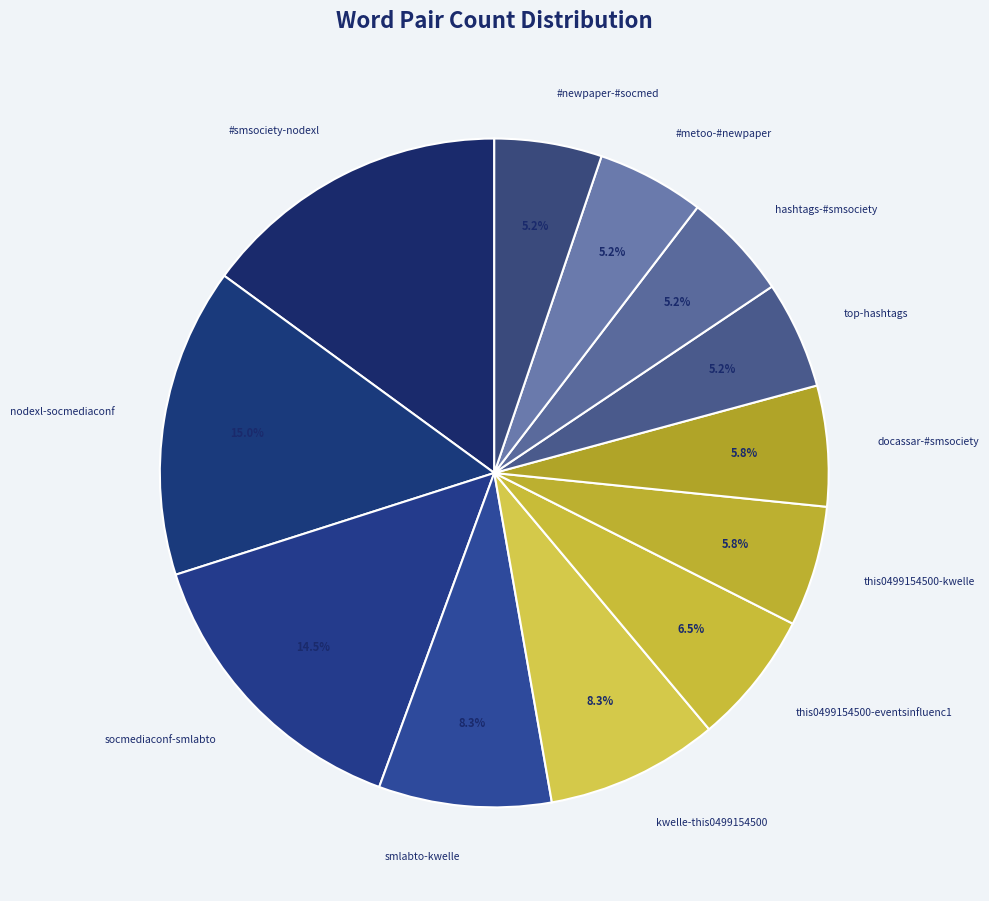

To the nearest percent, what percentage of the pie is #smsociety-nodexl?

15%